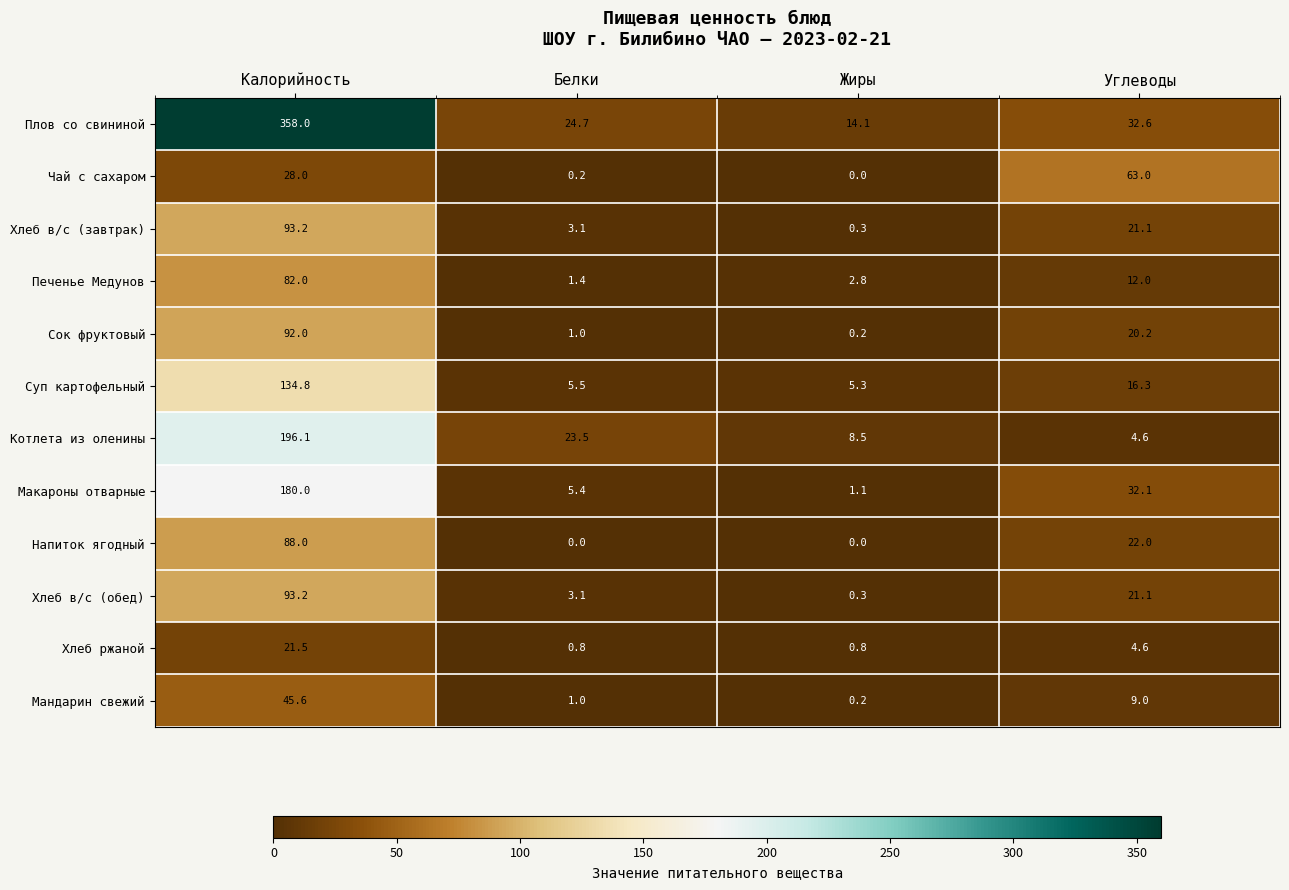

At which label is Печенье Медунов closest to 41?

Углеводы